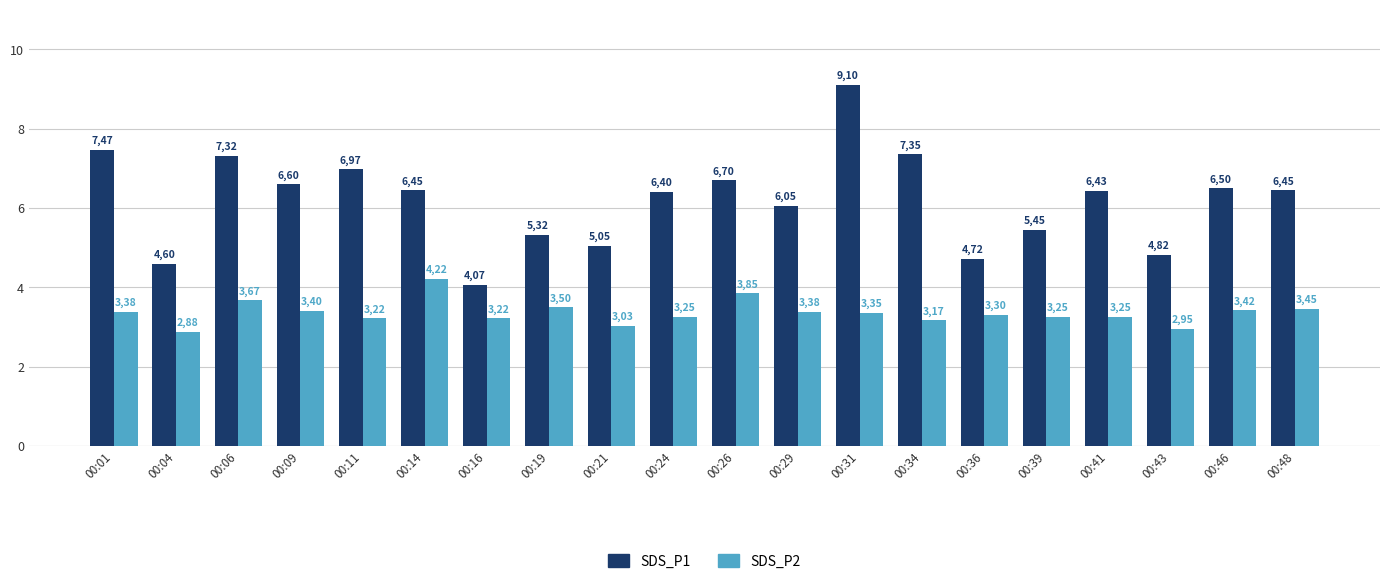

What is the value of the SDS_P1 bar at the 2nd from the left?

4.6